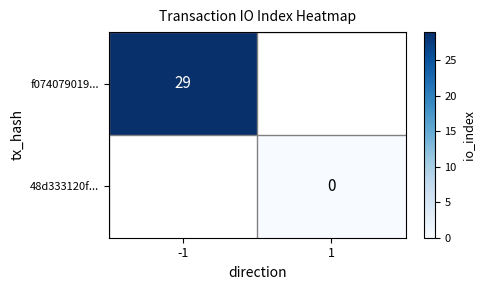

Is it true that f074079019... equals 48 at -1?

False